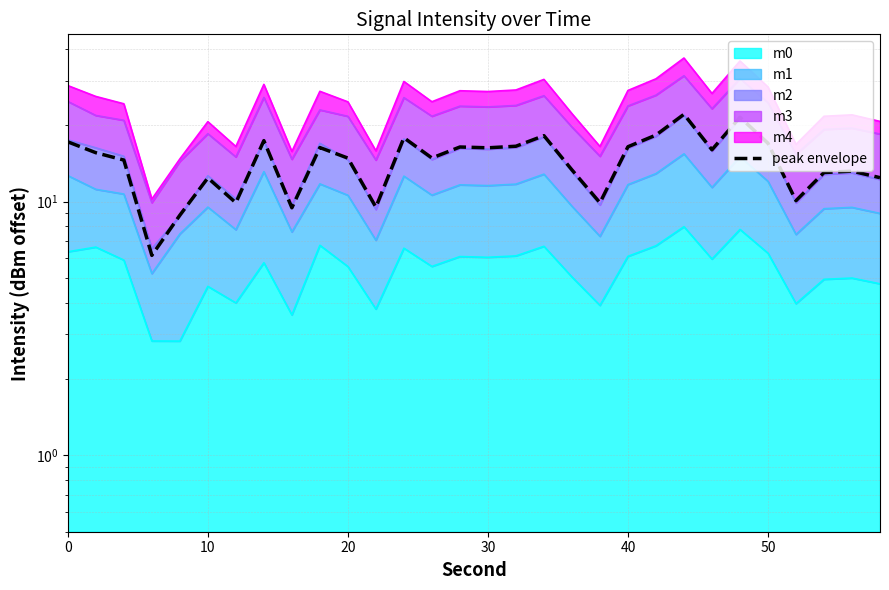

Does the chart display data point markers on the line(s)?

No